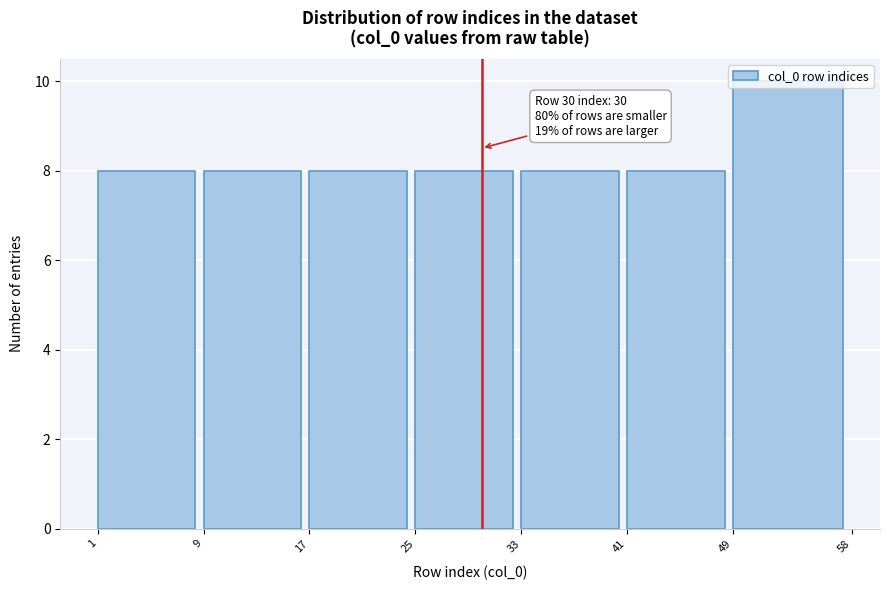

Over which range of the x-axis is the bar tallest?

49 to 58